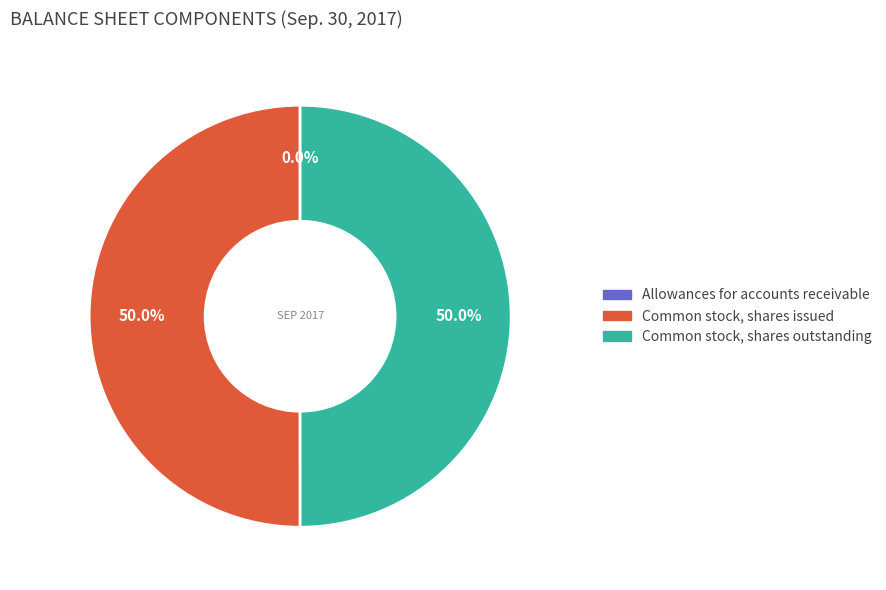

What portion of the pie excludes Common stock, shares outstanding?

50.0%